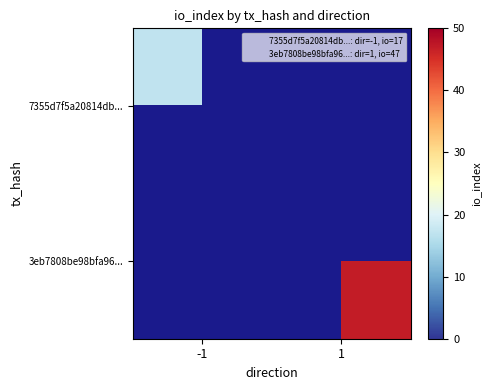

Which series has the largest total across all categories?

3eb7808be98bfa96...